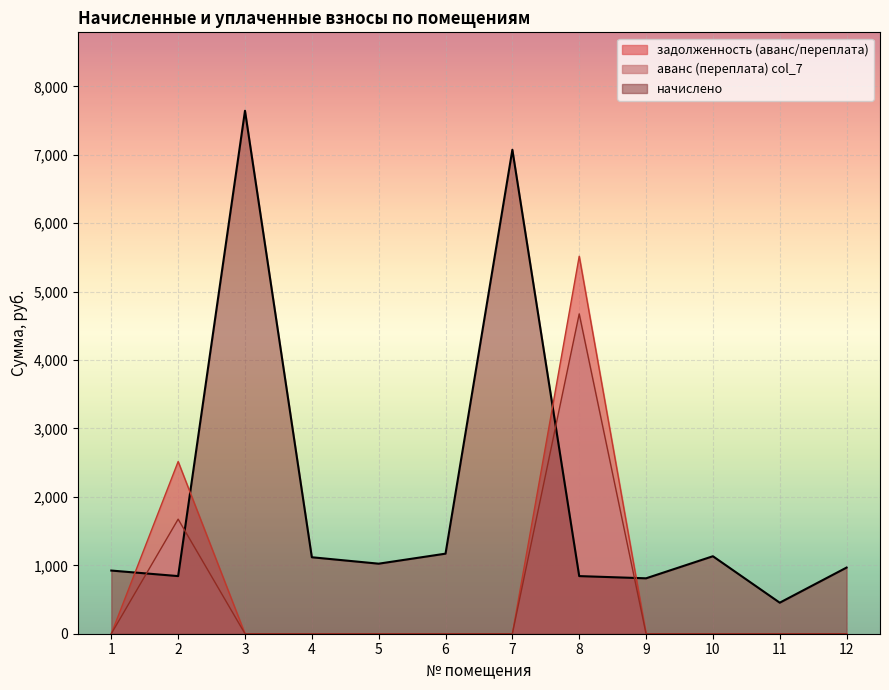

True or false: аванс (переплата) col_7 and задолженность (аванс/переплата) intersect in this chart.

False